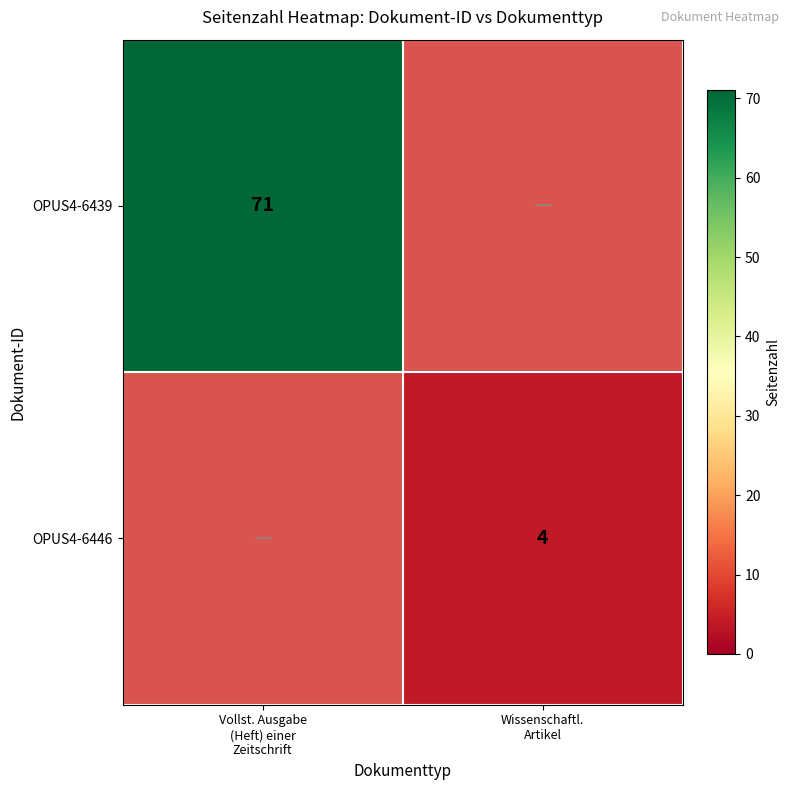

What is the total value across all series at Vollst. Ausgabe
(Heft) einer
Zeitschrift?

71